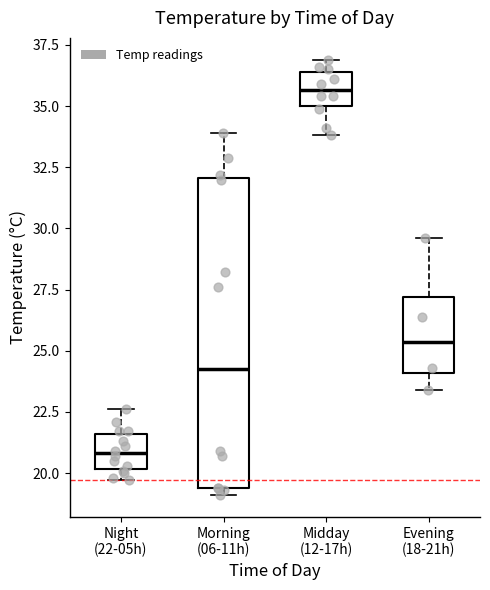

Which box has the highest median line?

Midday (12-17h)